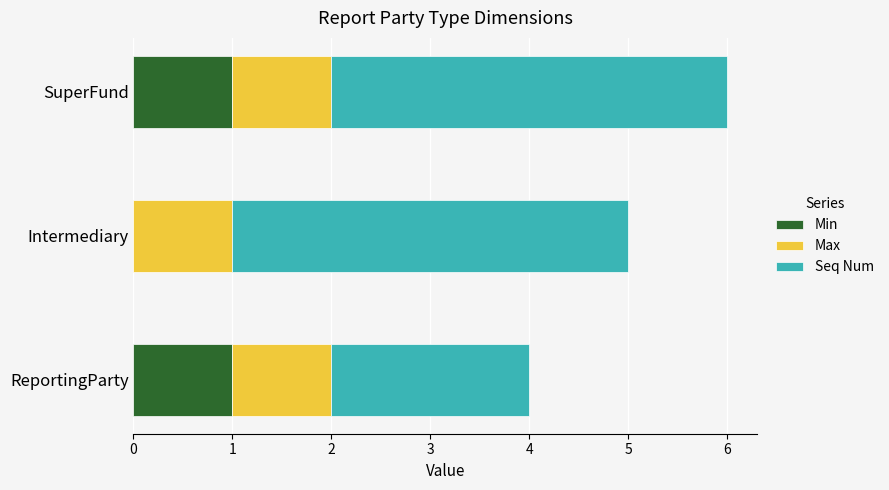

At which category is the sum across all series the highest?

SuperFund